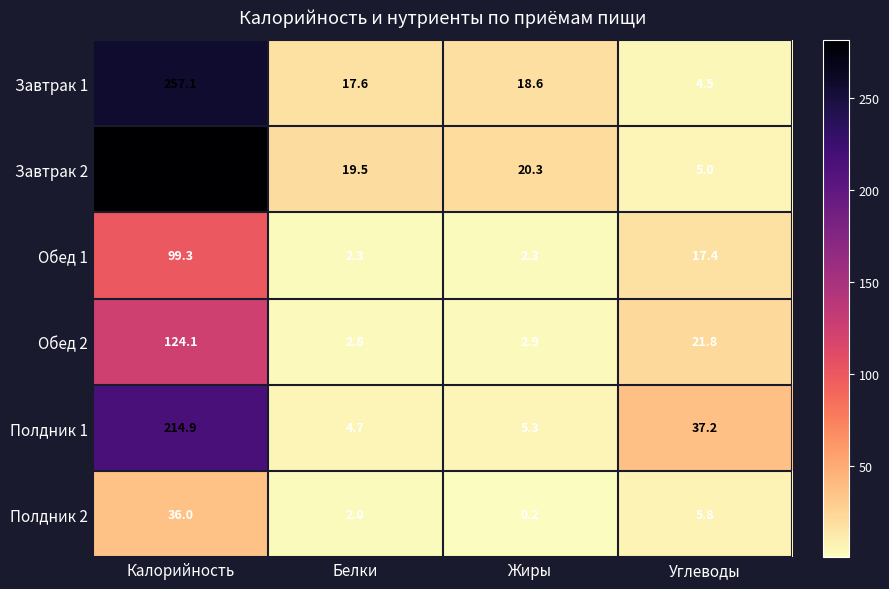

Which series has the widest spread of values?

Завтрак 2